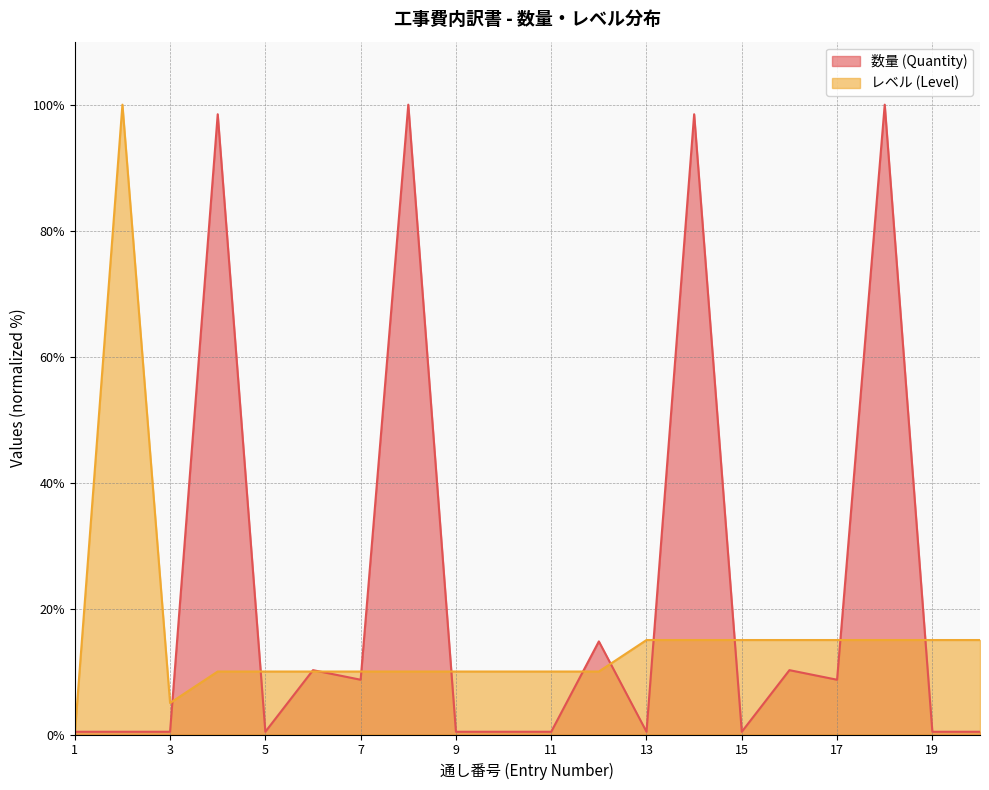

Which series changed the most between 10 and 16?

数量 (Quantity)